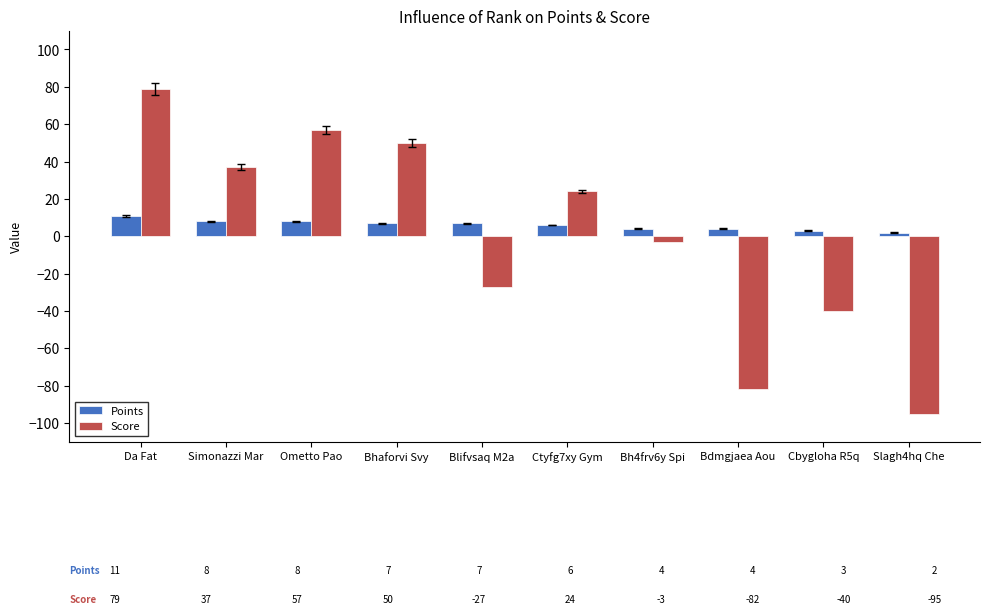

The value of Points at Da Fat is 11. True or false?

True